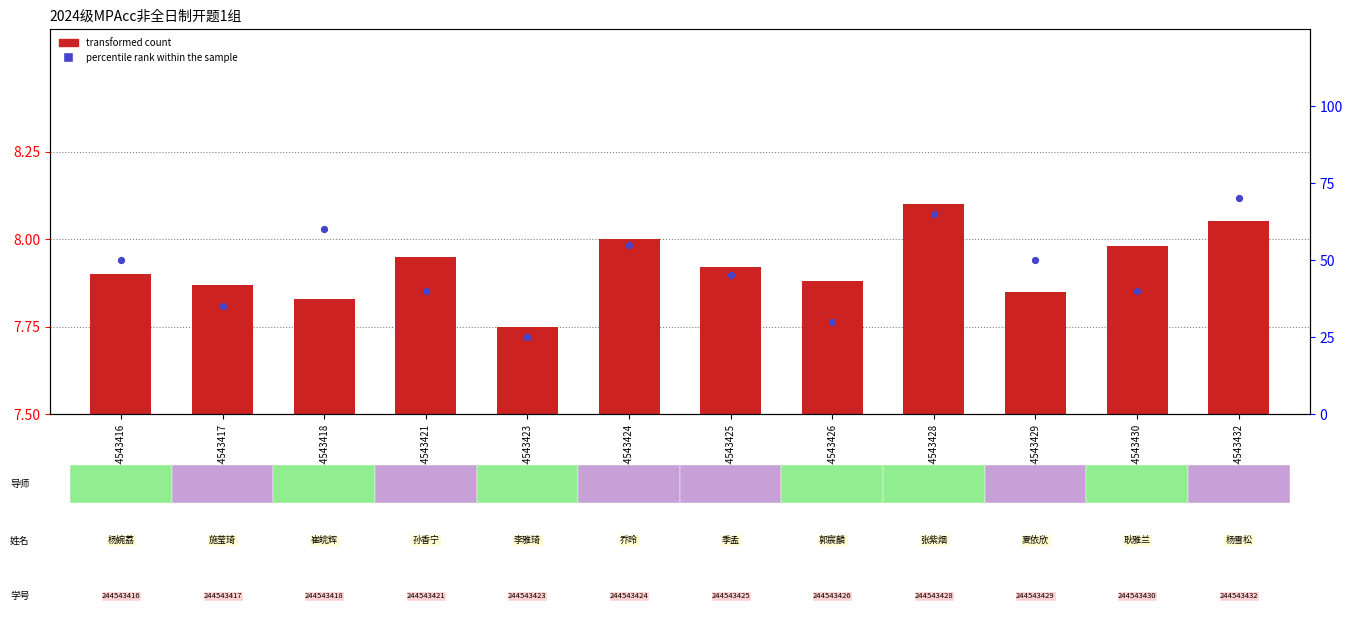

At which category is the sum across all series the highest?

244543432